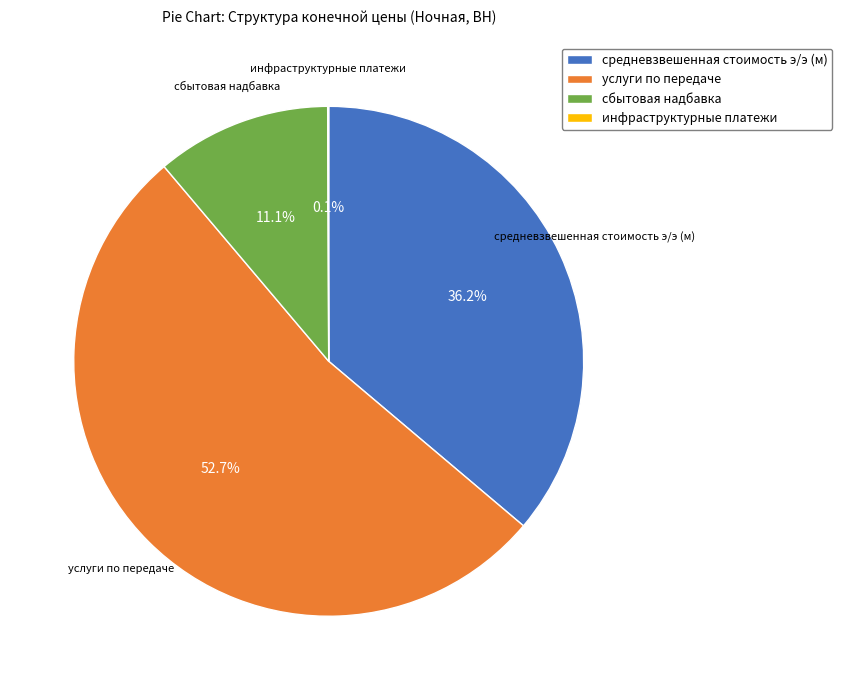

To the nearest percent, what portion does сбытовая надбавка represent?

11%